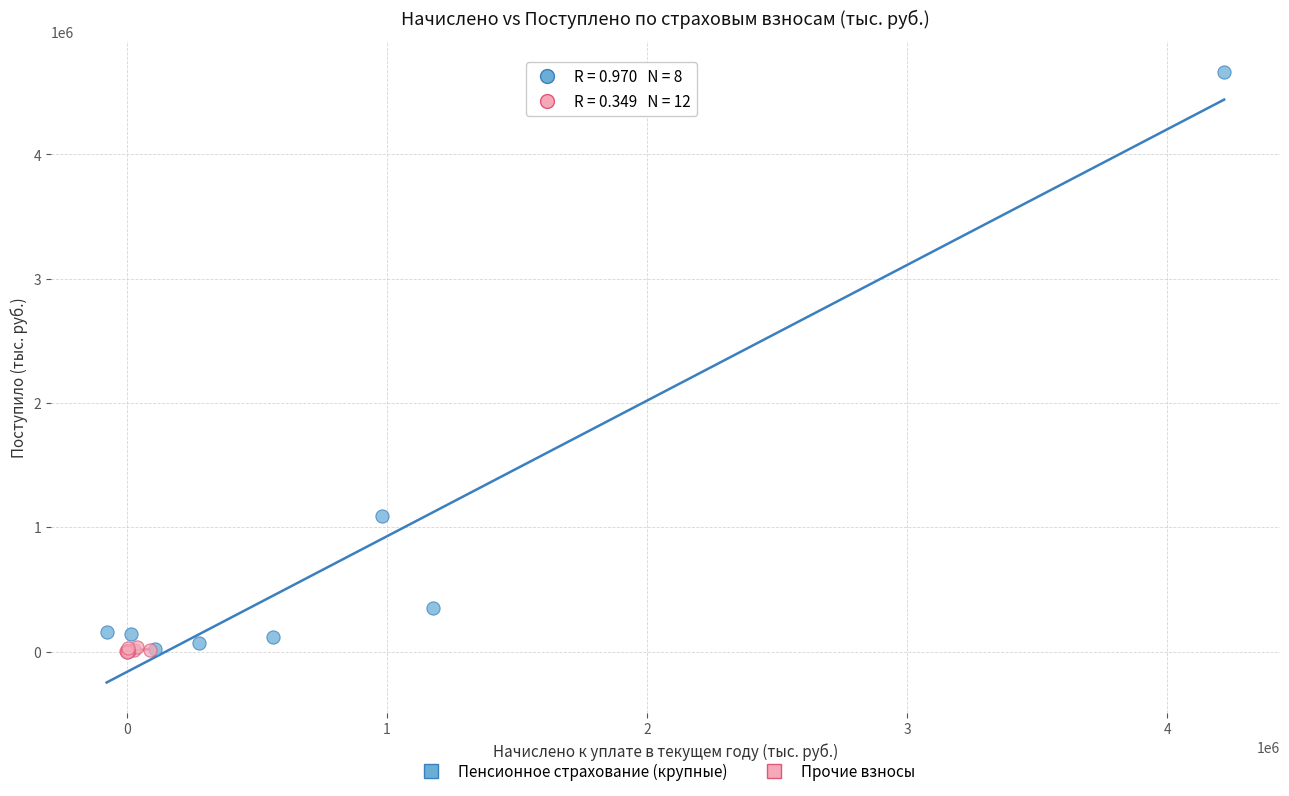

Which series has the widest spread of Y values?

Пенсионное страхование (крупные)